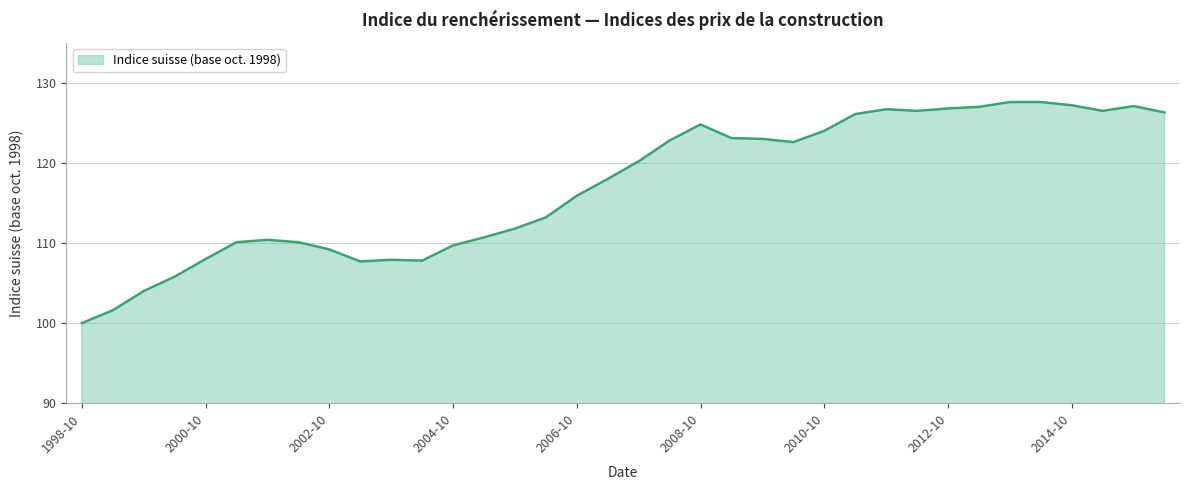

What is the difference between the maximum and minimum values?

27.6